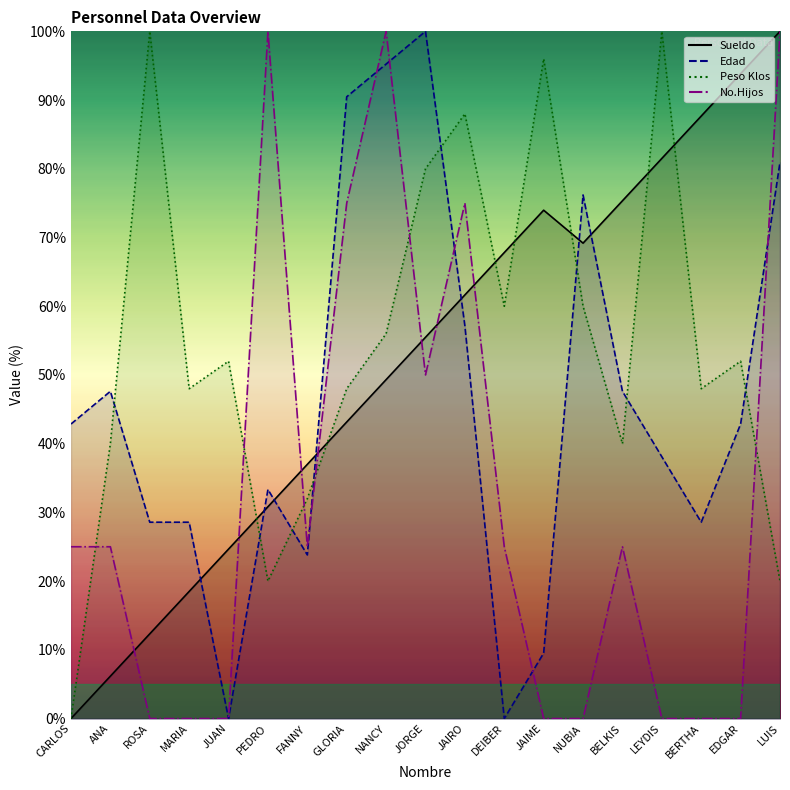

What position from the right is FANNY?

13